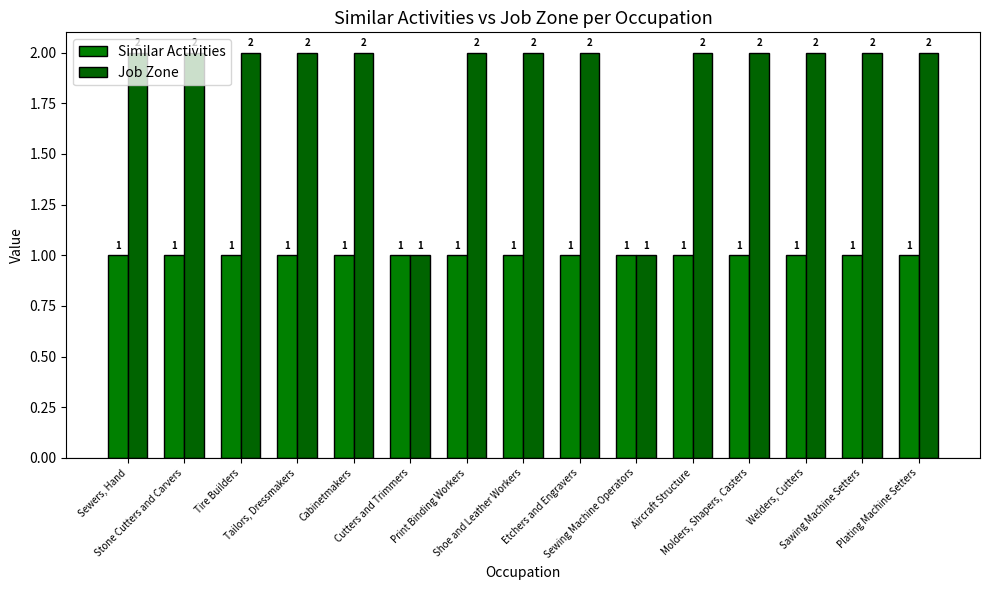

Where is Job Zone nearest to the value 1?

Cutters and Trimmers